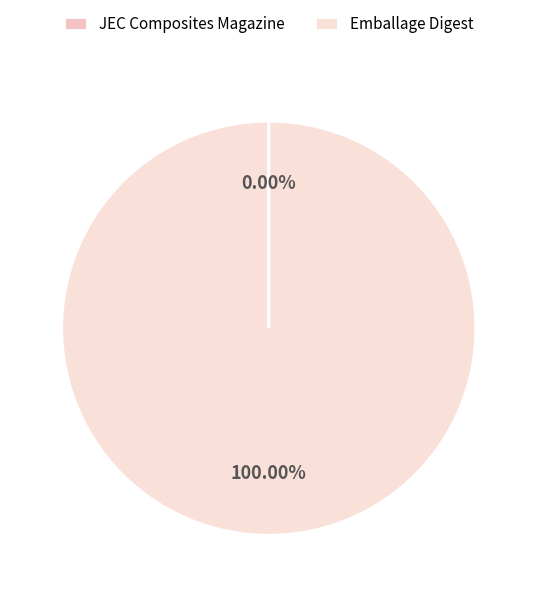

What is the change in value from JEC Composites Magazine to Emballage Digest?

+5100118469